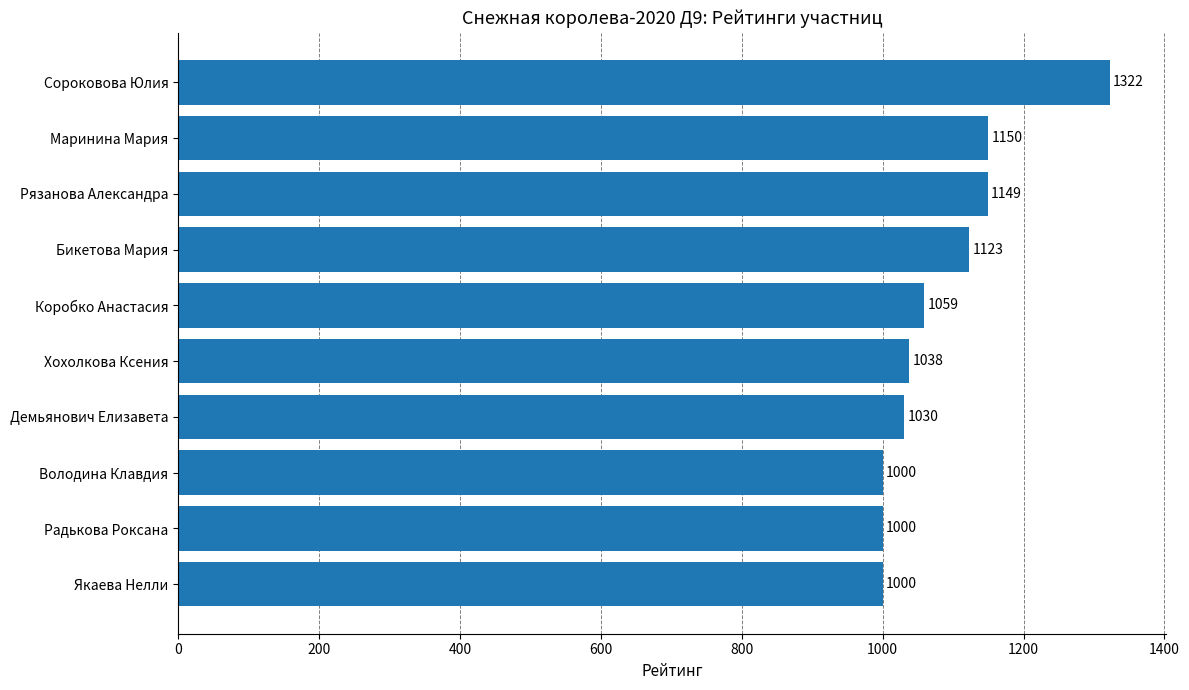

The chart shows a value of 618 at Володина Клавдия. True or false?

False